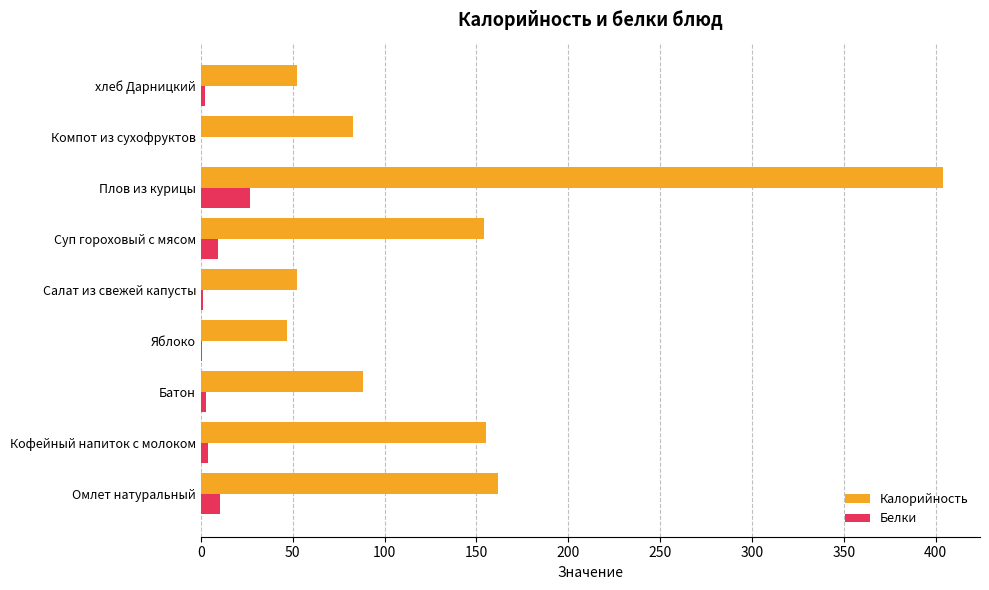

Which series has the largest total across all categories?

Калорийность